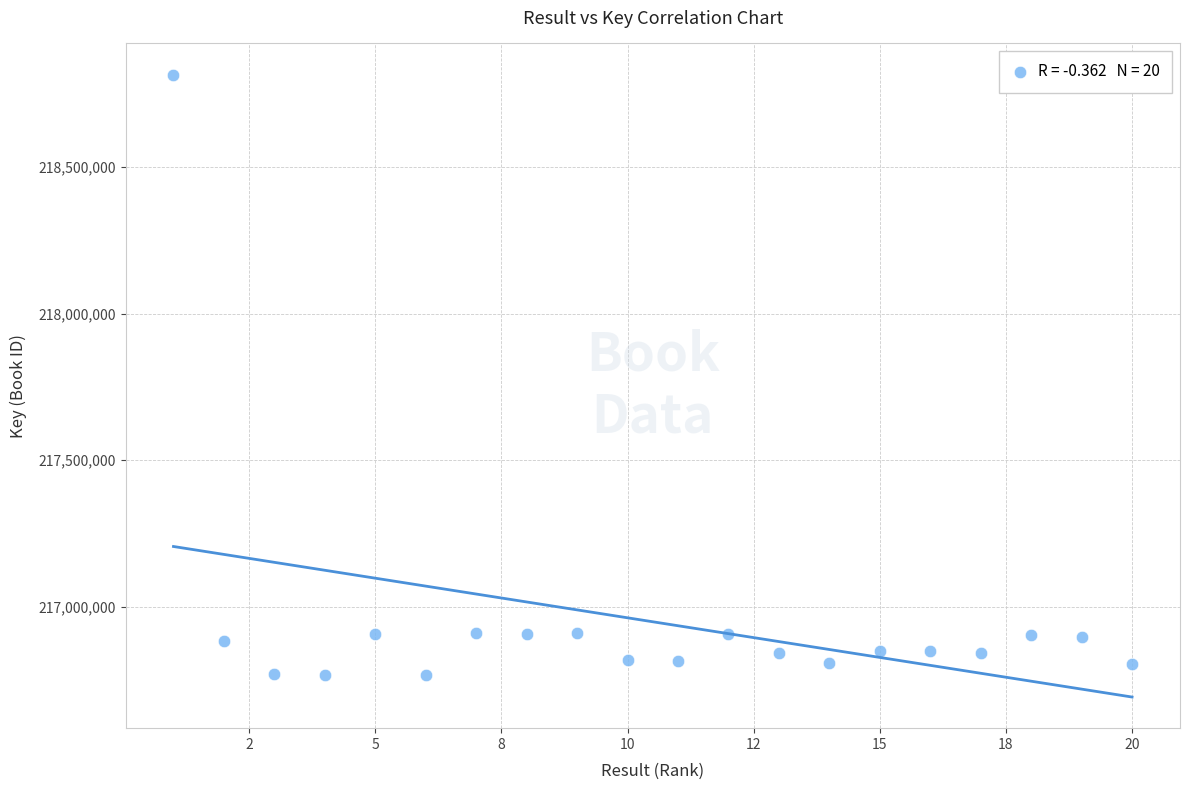

What is the range of X values (max minus min)?

19